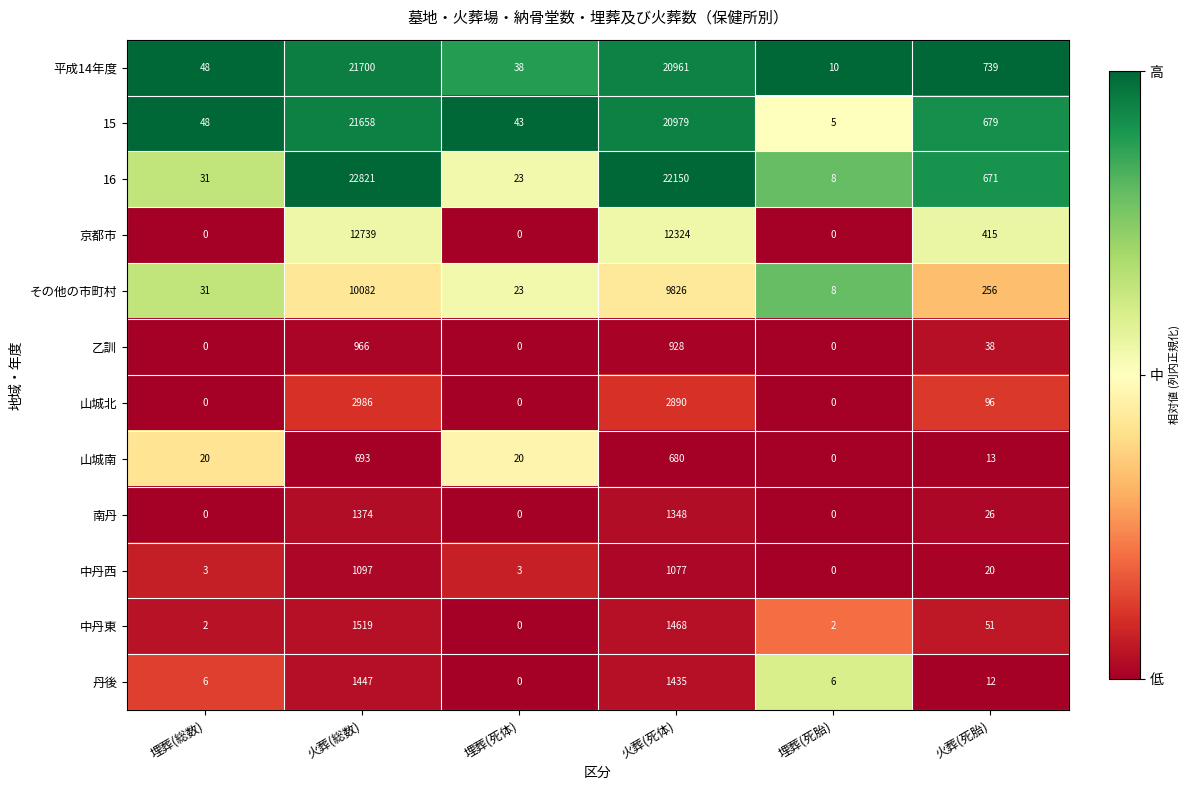

Where does the その他の市町村 series first go above 256?

火葬(総数)